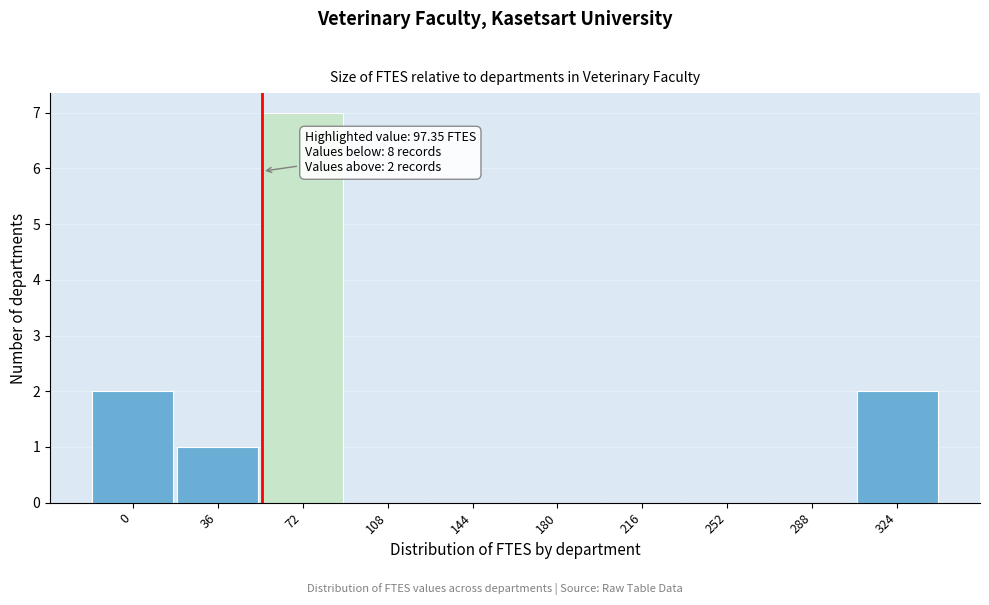

Reading left to right, what are all the values shown in this chart?

0=2	36=1	72=7	108=0	144=0	180=0	216=0	252=0	288=0	324=2